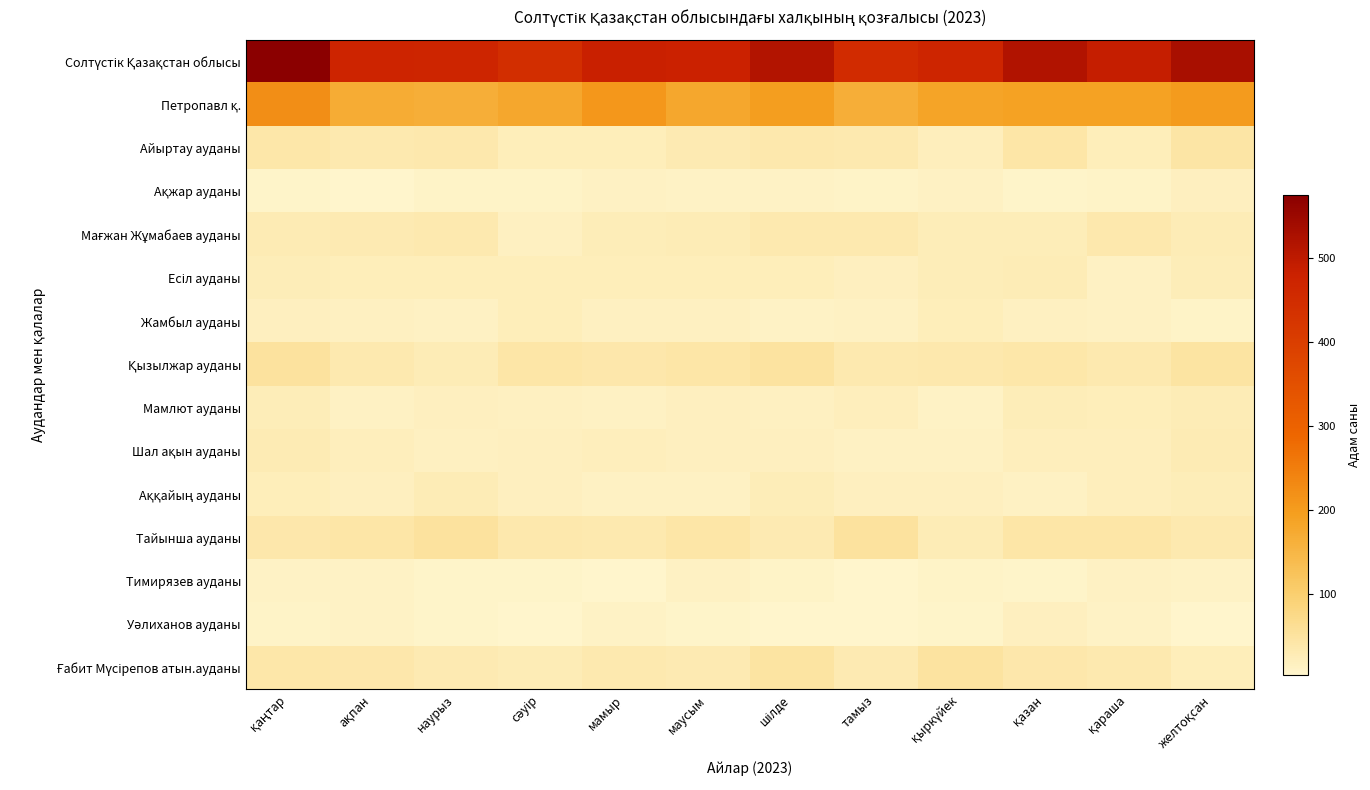

Between қыркүйек and наурыз, which is larger?

қыркүйек